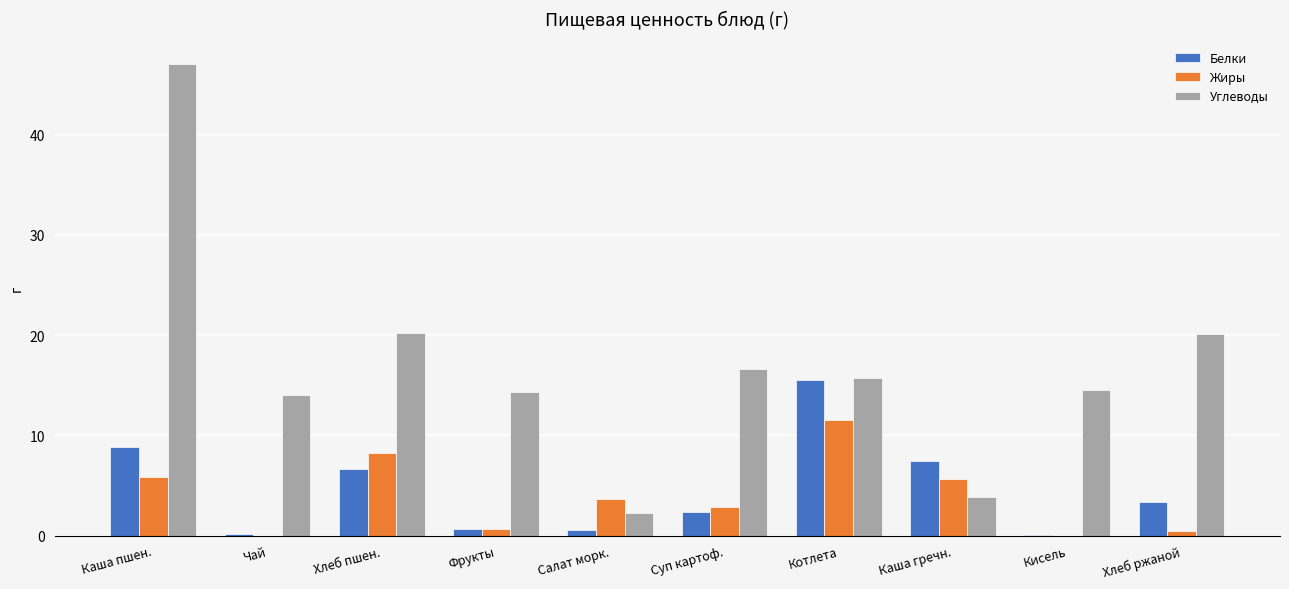

Which label corresponds to the largest value in the chart?

Каша пшен.